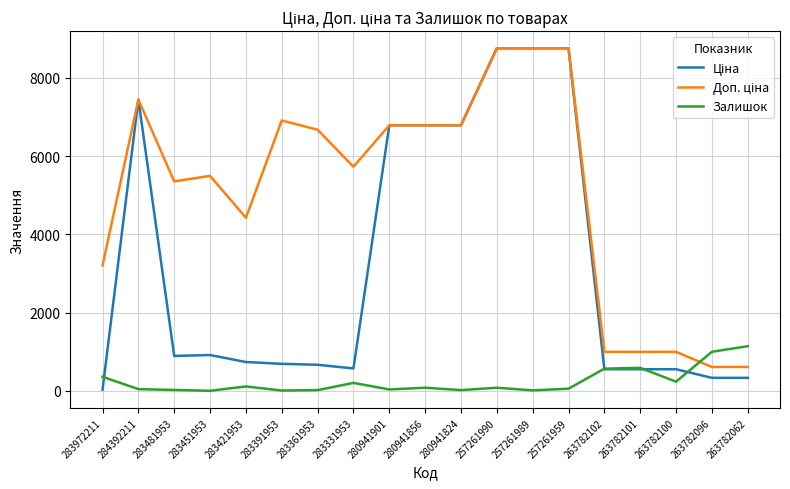

At which category does Ціна reach its first local peak?

284392211